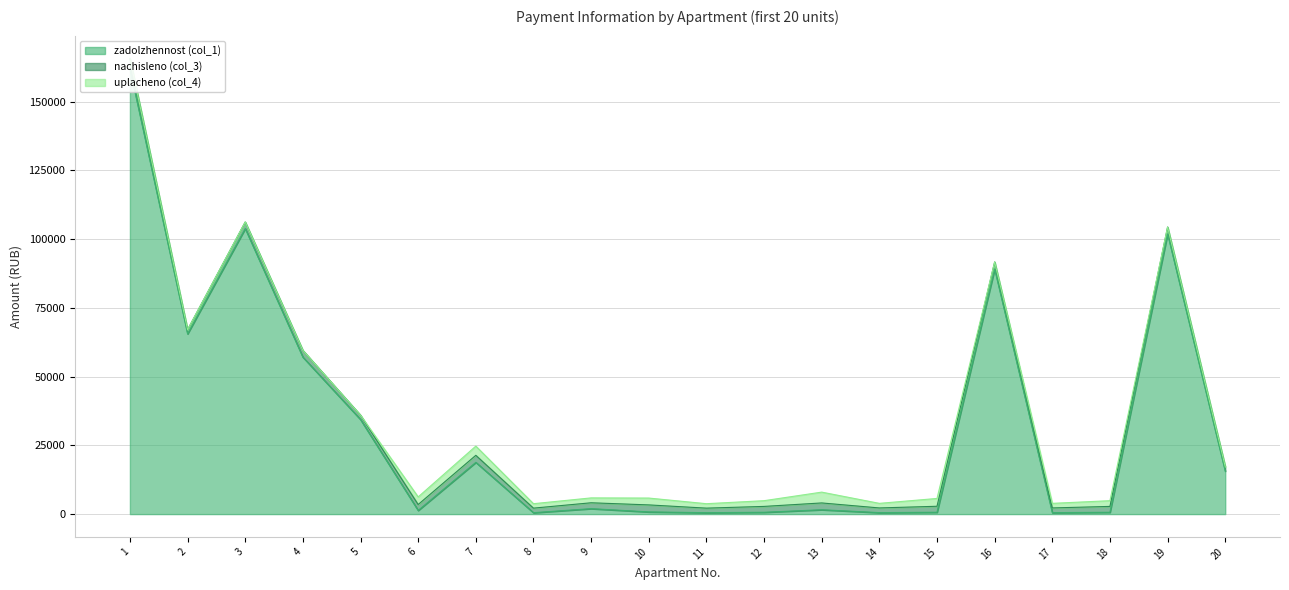

What is the maximum value for zadolzhennost (col_1)?

162026.6